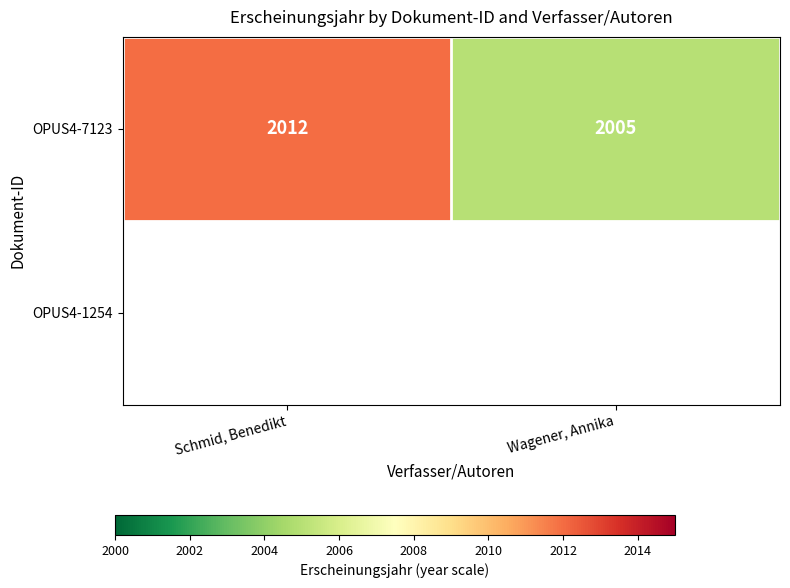

What is the difference between the OPUS4-7123 values at Wagener, Annika and Schmid, Benedikt?

7